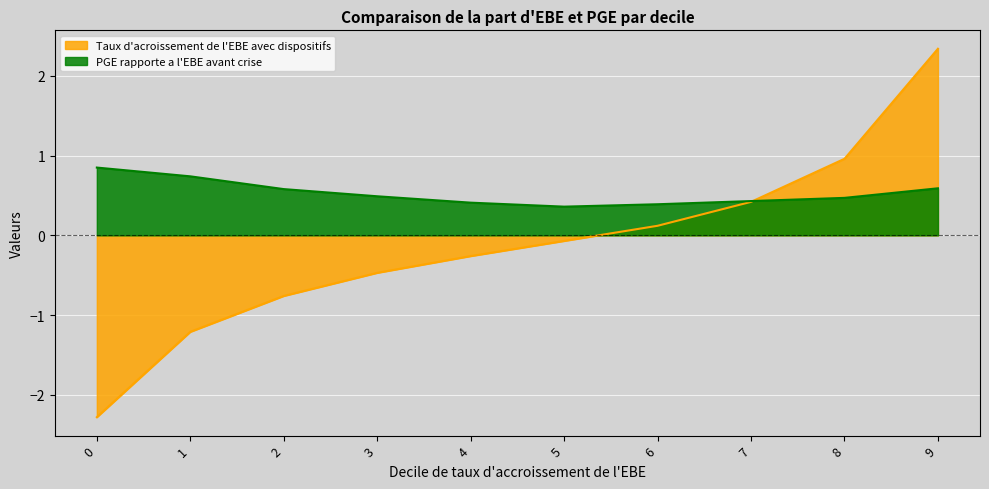

How many lines are shown in the chart?

2